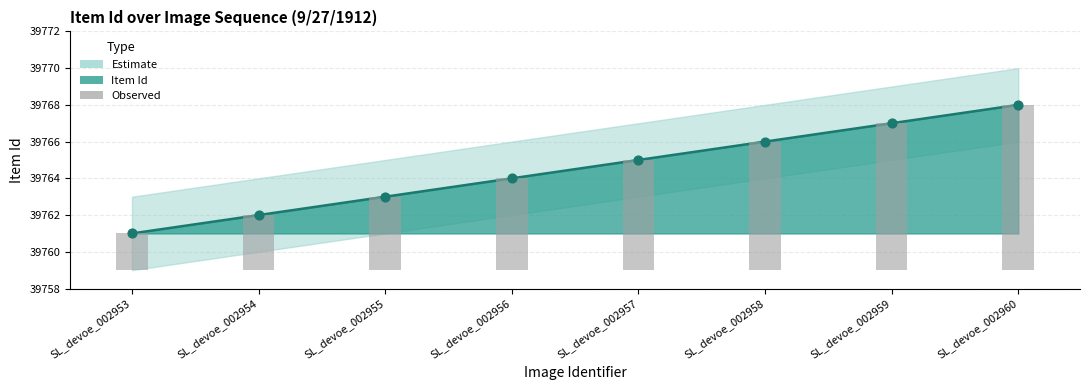

At how many categories does at least one series exceed 39763?

5